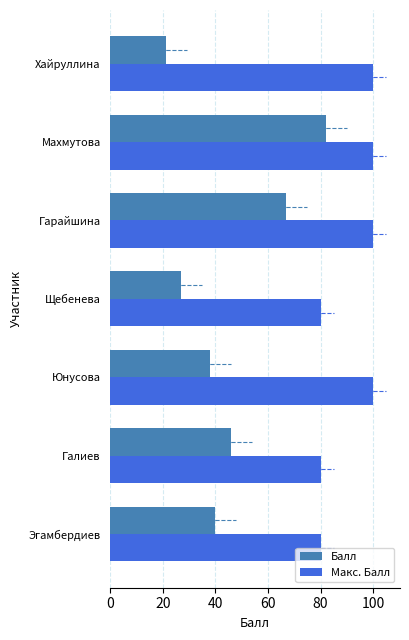

What is the highest value of the Макс. Балл series?

100